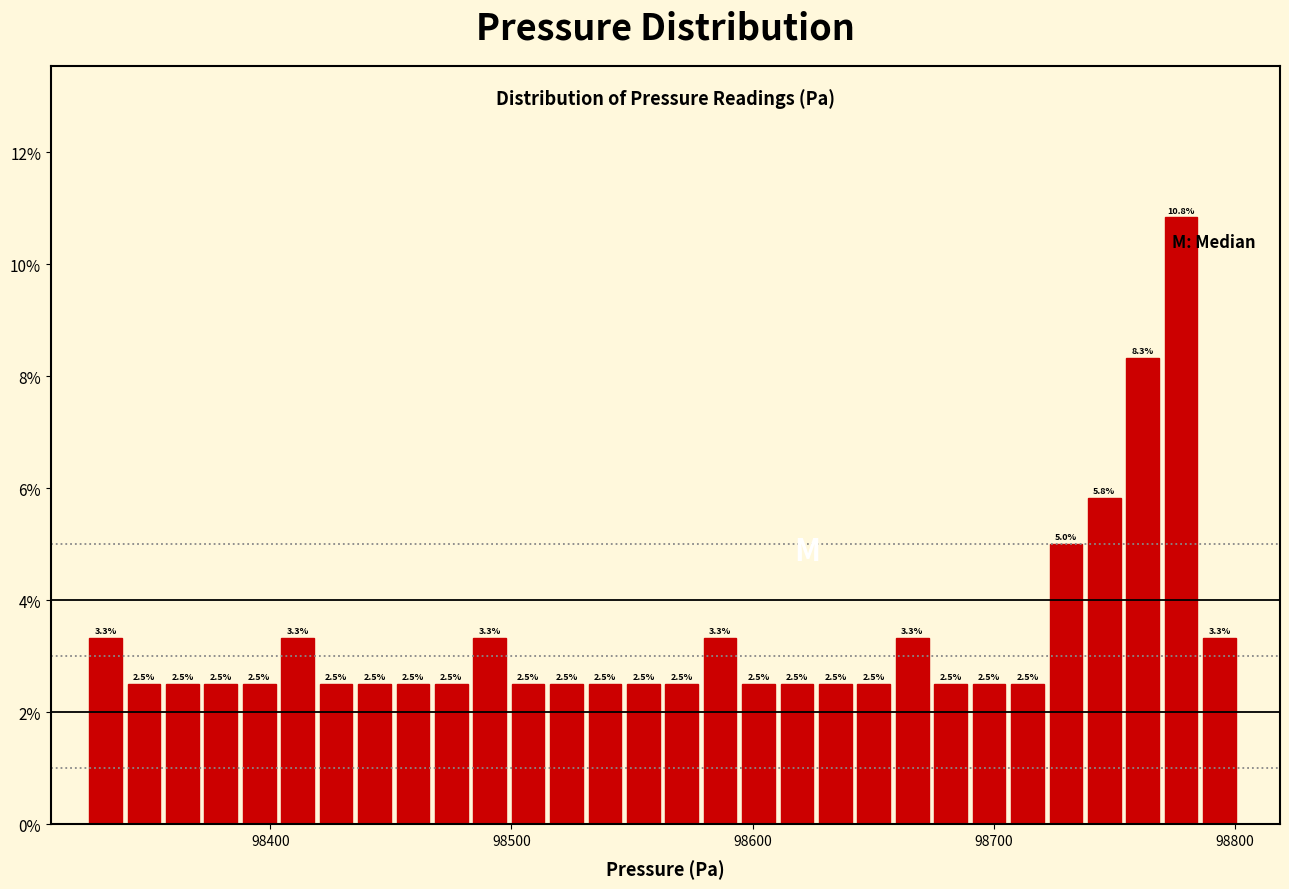

Around what value on the x-axis is the tallest bar? Give the approximate position of its centre, as read against the axis.

98780